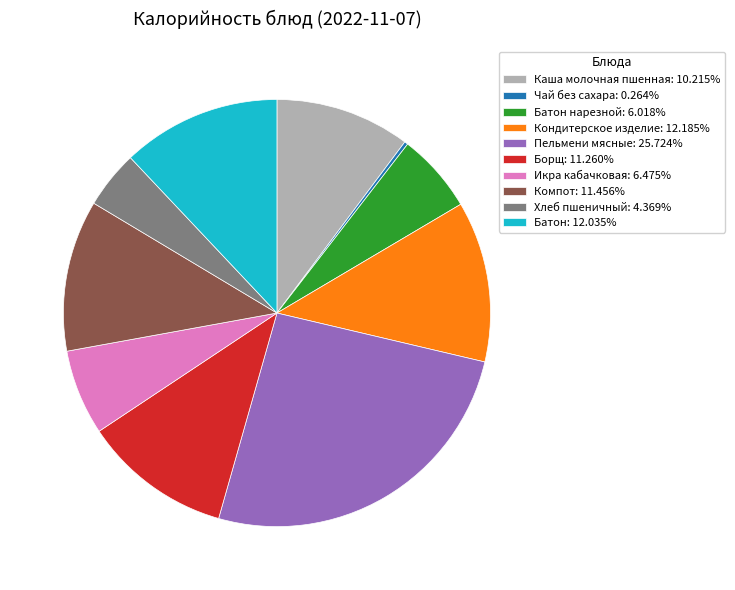

Approximately how many times larger is the value at Батон: 12.035% compared to Каша молочная пшенная: 10.215%?

1.2